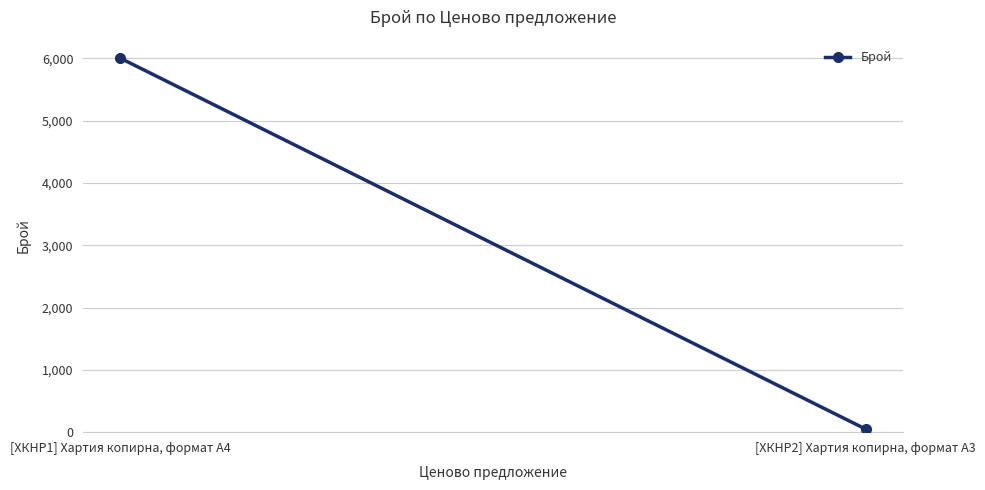

What is the greatest value displayed?

6000